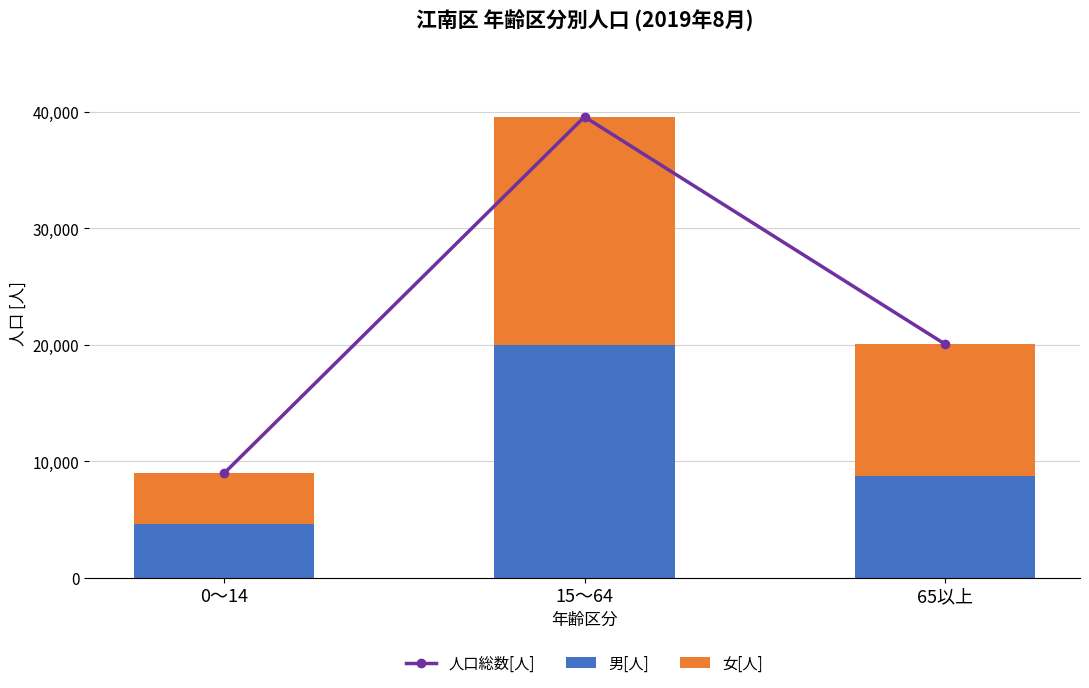

What position from the left is 0～14?

1